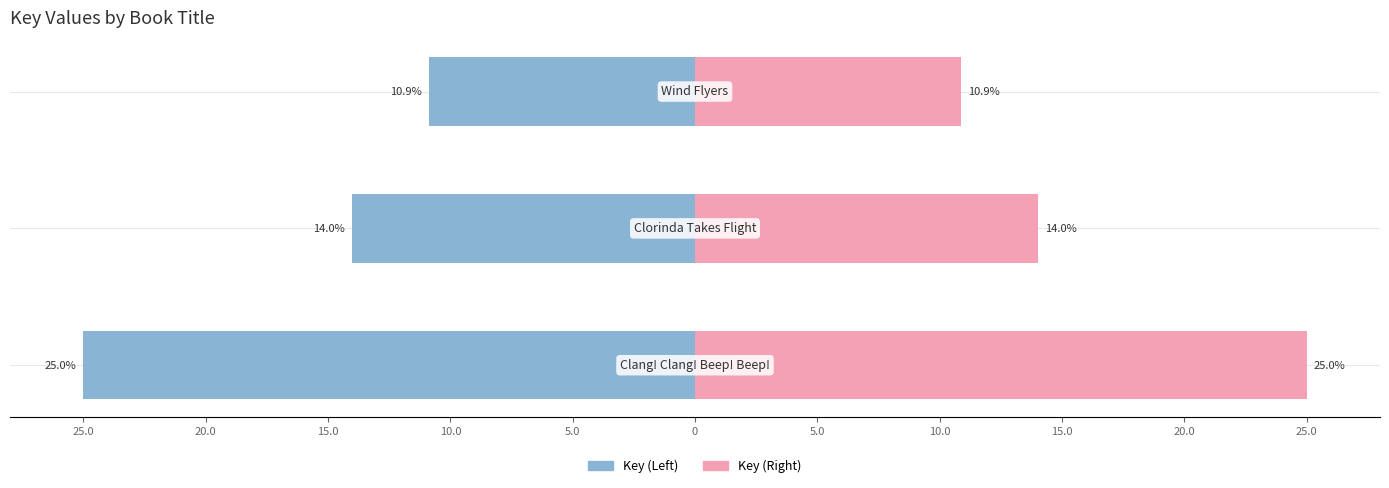

The Key (Right) series shows 16.9 at 15.0. True or false?

False